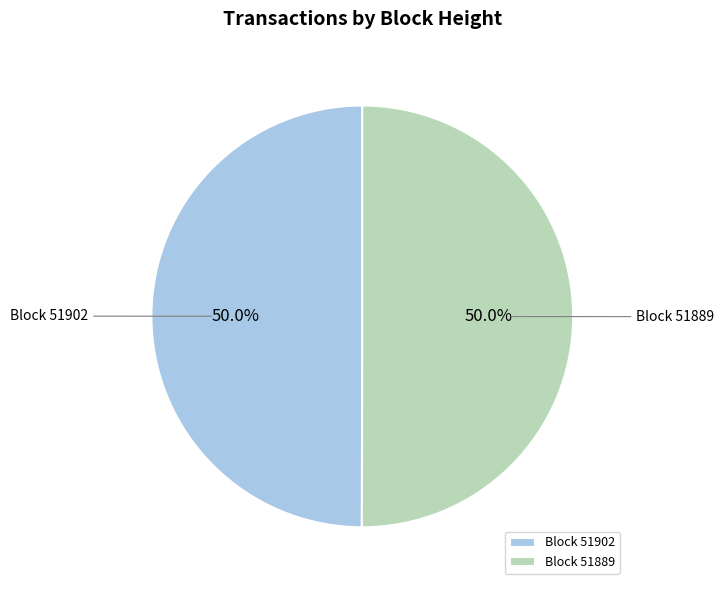

Count the number of slices in the pie.

2